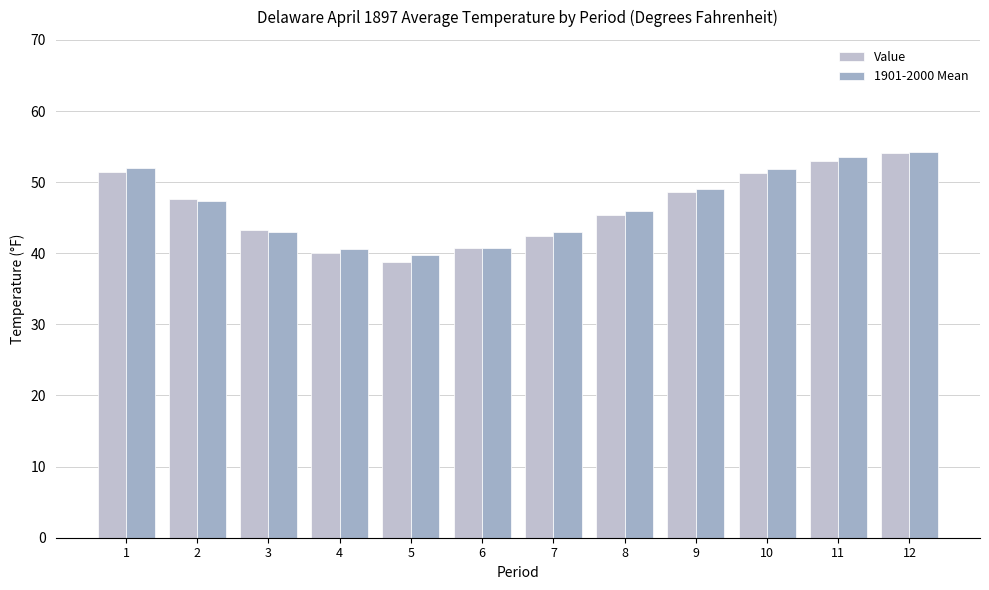

How many series are shown in this chart?

2